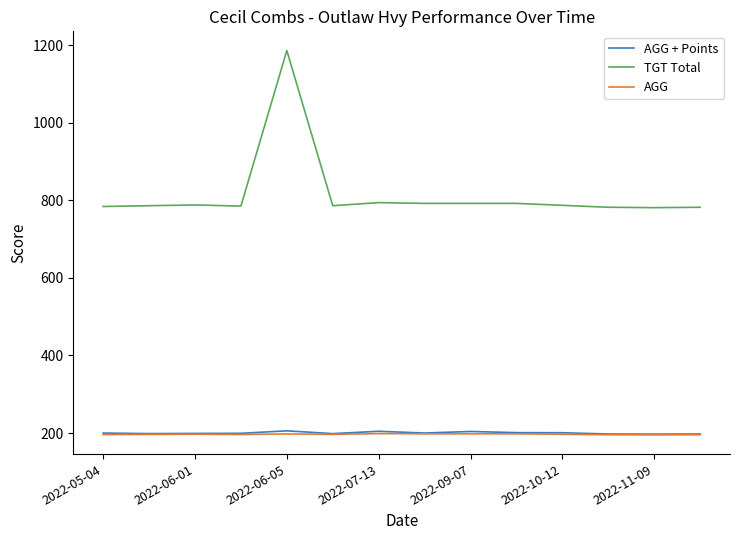

True or false: AGG + Points and TGT Total intersect in this chart.

False